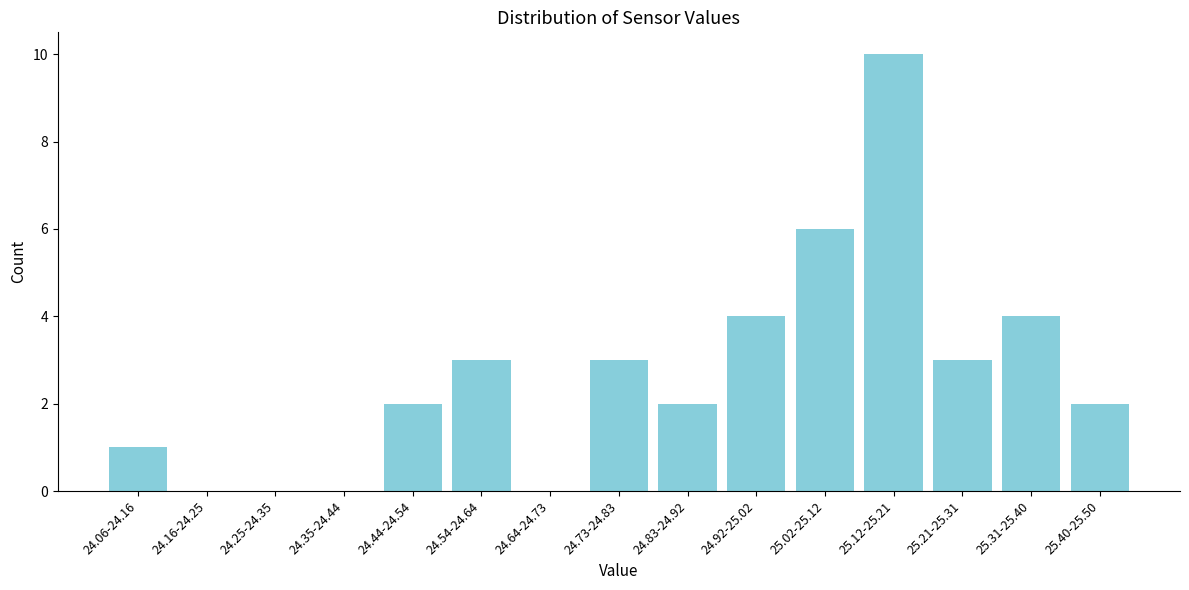

Reading left to right, extract all data points from this chart.

24.06-24.16=1	24.16-24.25=0	24.25-24.35=0	24.35-24.44=0	24.44-24.54=2	24.54-24.64=3	24.64-24.73=0	24.73-24.83=3	24.83-24.92=2	24.92-25.02=4	25.02-25.12=6	25.12-25.21=10	25.21-25.31=3	25.31-25.40=4	25.40-25.50=2